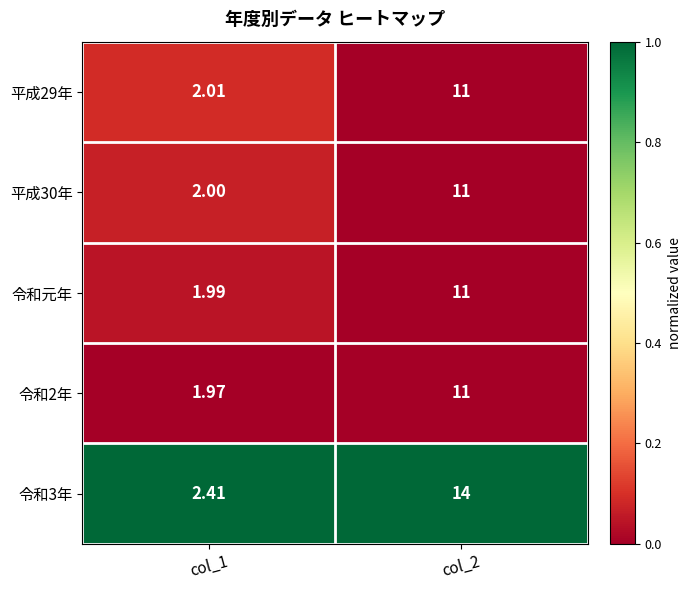

Between col_1 and col_2, which series saw the biggest shift?

令和3年